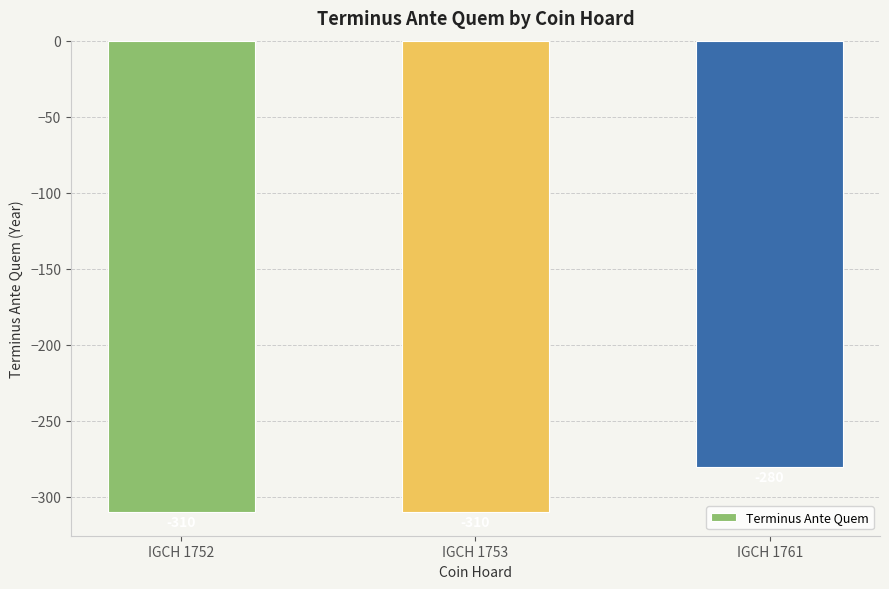

What is the difference between the maximum and second lowest values?

30